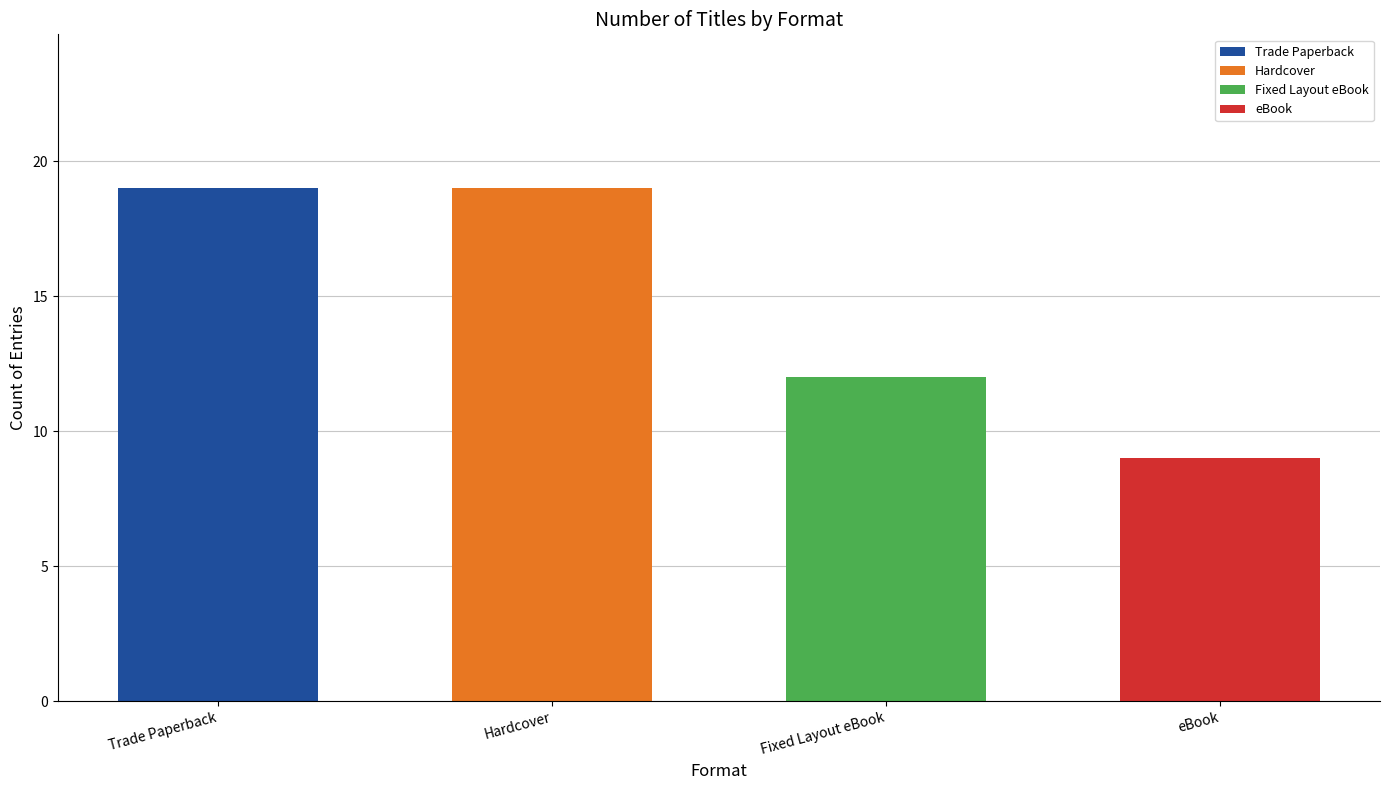

How many groups of bars are there?

4